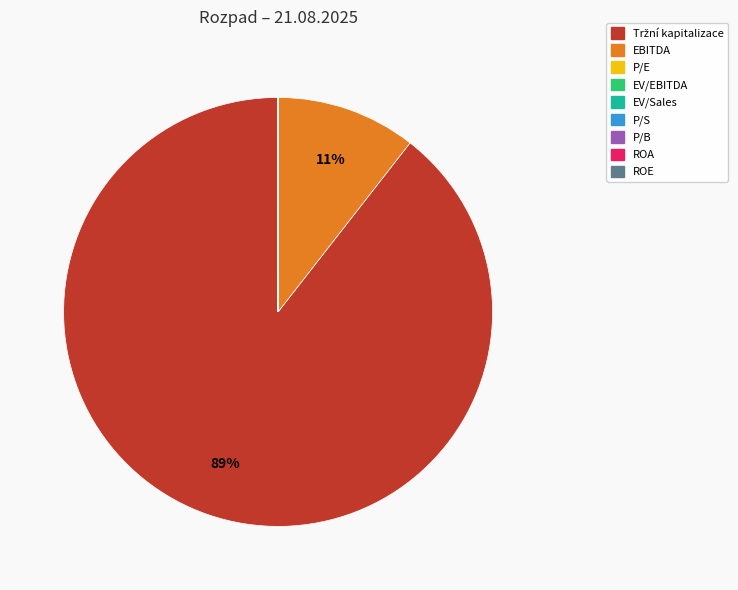

To the nearest percent, what is the average slice percentage?

11%